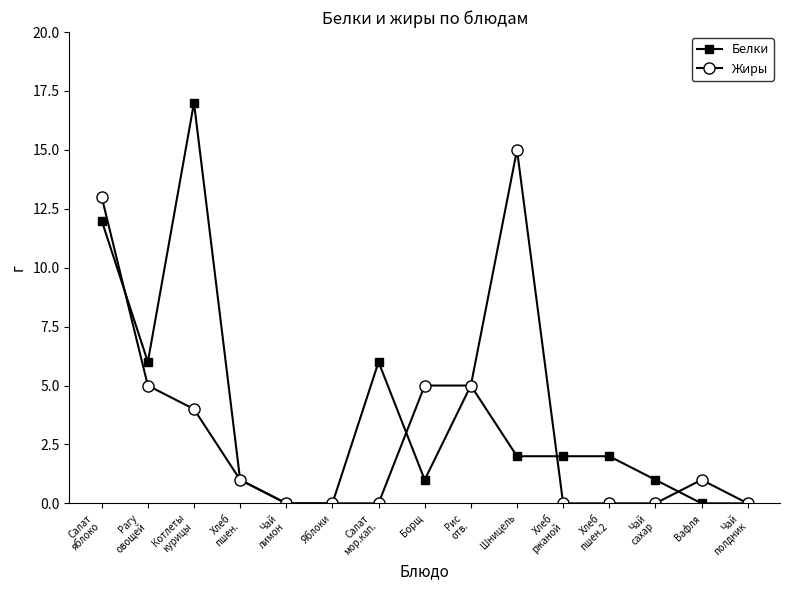

At Шницель, list the series in order from largest to smallest.

Жиры, Белки